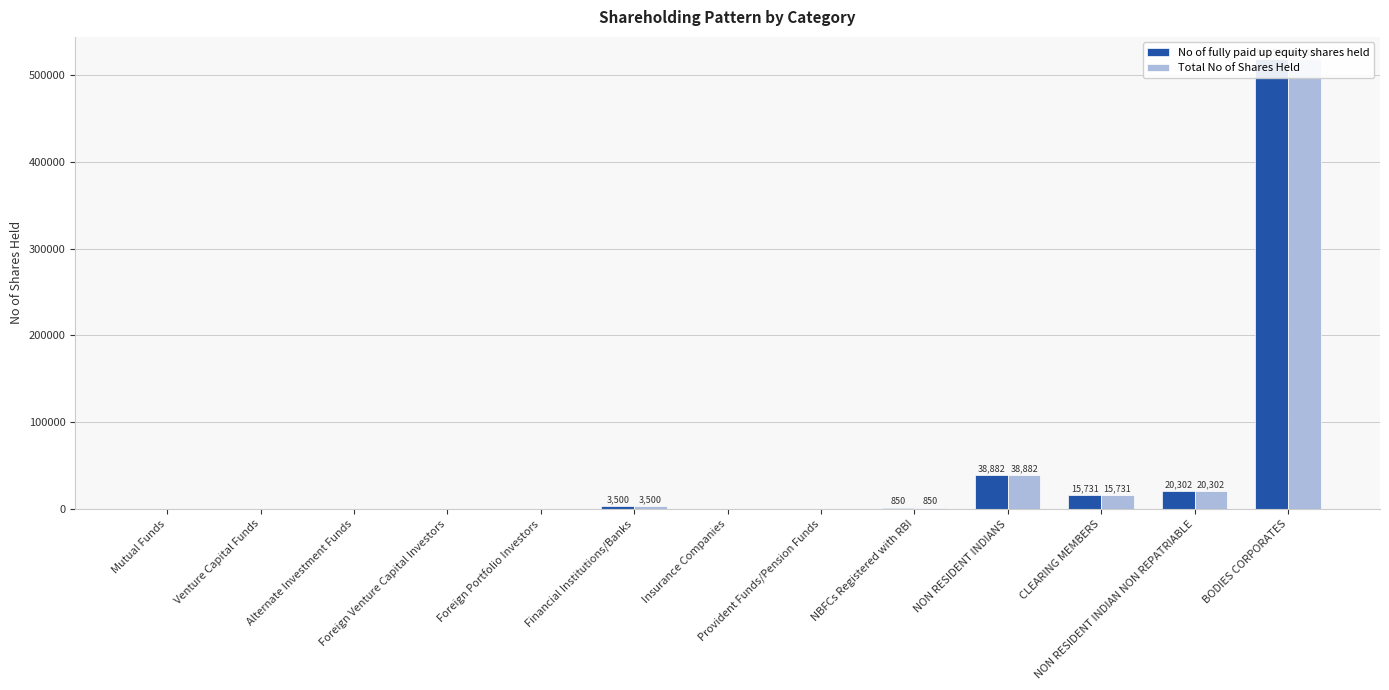

Rank the categories by No of fully paid up equity shares held value from highest to lowest.

BODIES CORPORATES, NON RESIDENT INDIANS, NON RESIDENT INDIAN NON REPATRIABLE, CLEARING MEMBERS, Financial Institutions/Banks, NBFCs Registered with RBI, Mutual Funds, Venture Capital Funds, Alternate Investment Funds, Foreign Venture Capital Investors, Foreign Portfolio Investors, Insurance Companies, Provident Funds/Pension Funds